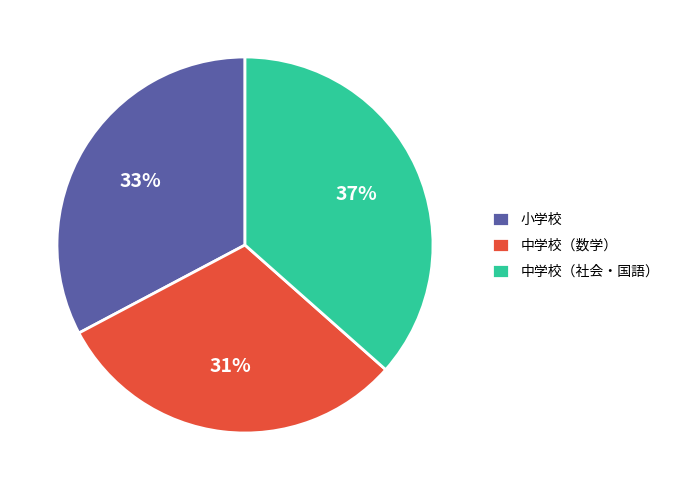

Is there a majority slice in this chart?

No